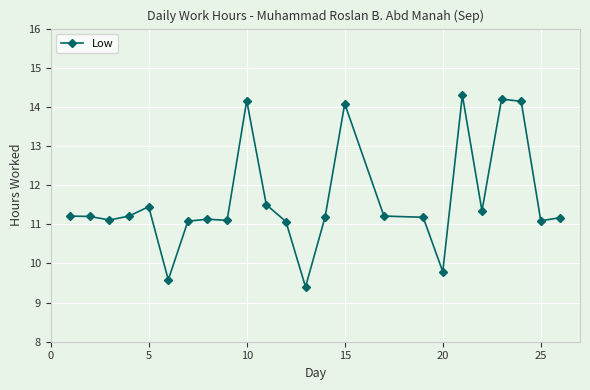

How many data points are less than 11?

3